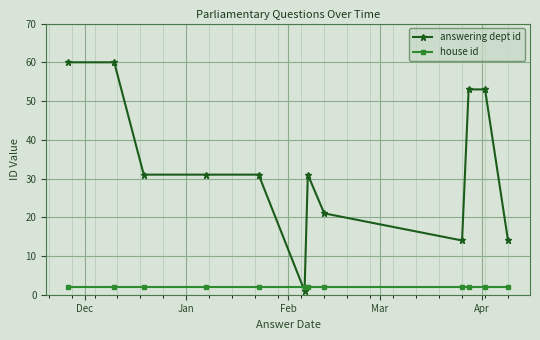

Rank the series by their average value, from highest to lowest.

answering dept id, house id